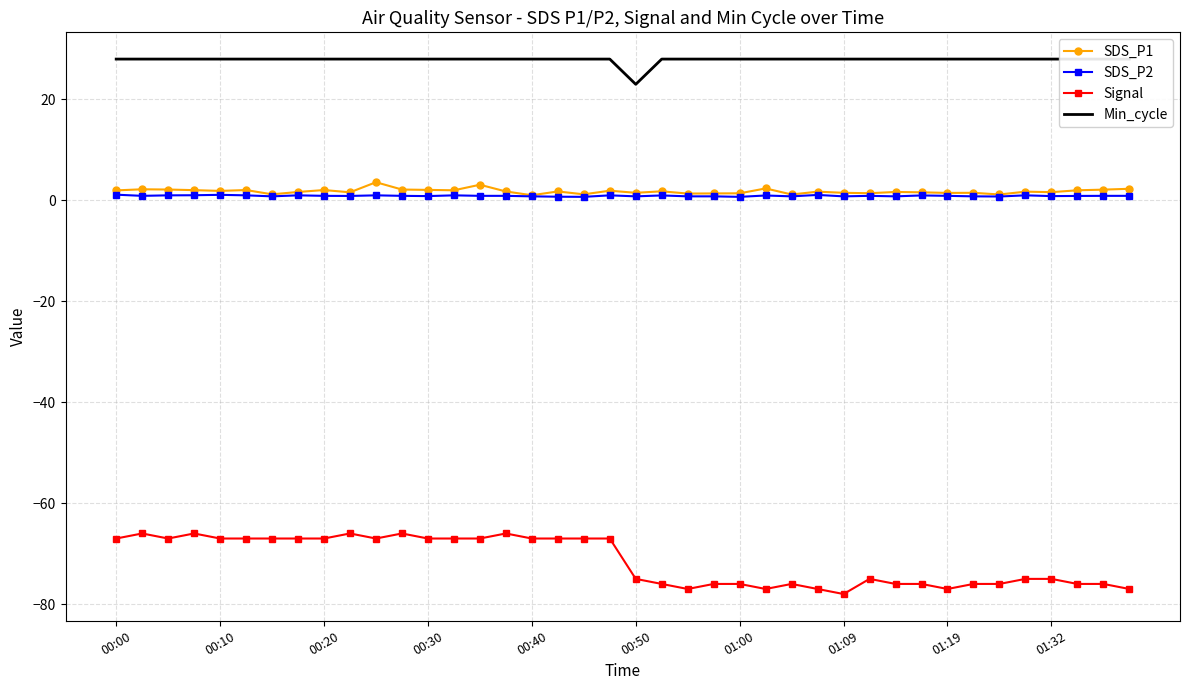

The SDS_P2 series shows 0.7 at 01:00. True or false?

True